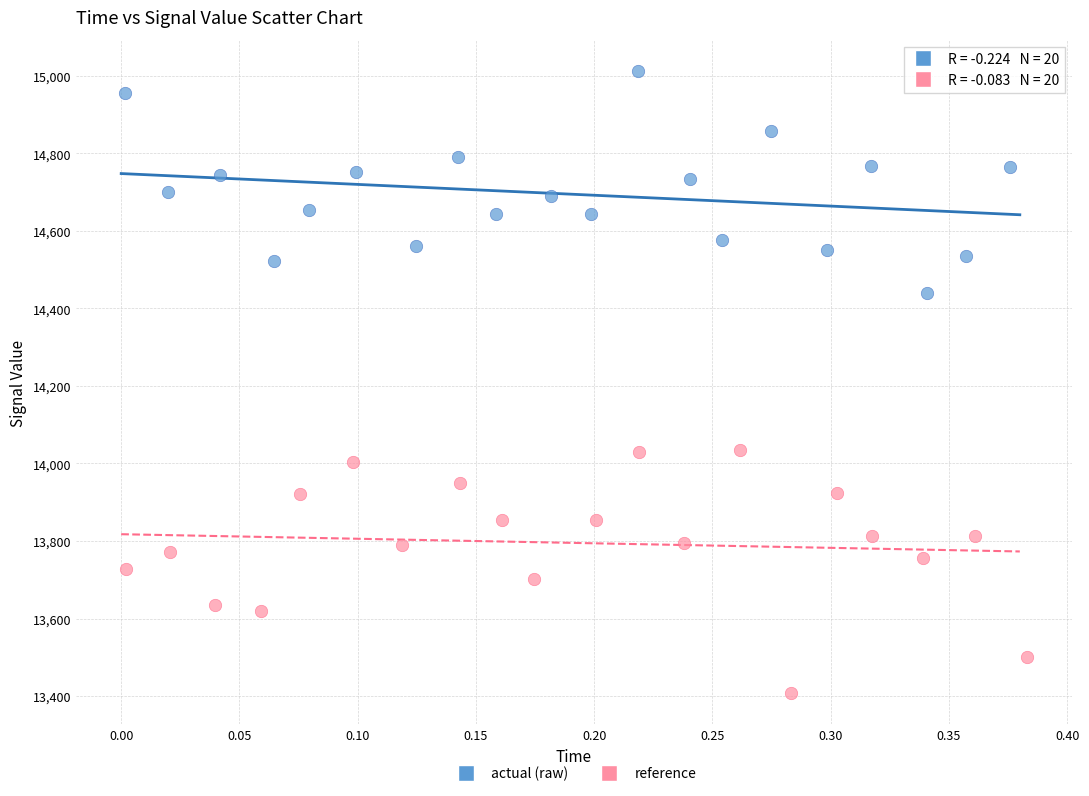

Which series has the widest spread of Y values?

reference